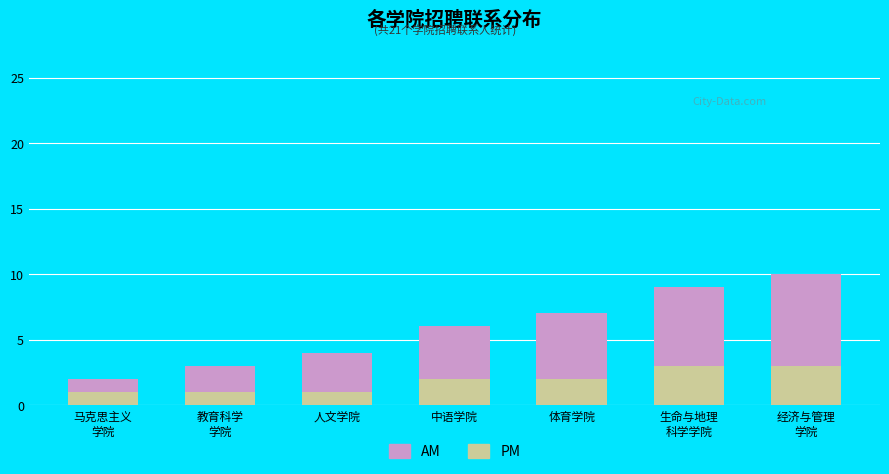

What is the difference between the PM values at 生命与地理
科学学院 and 中语学院?

1